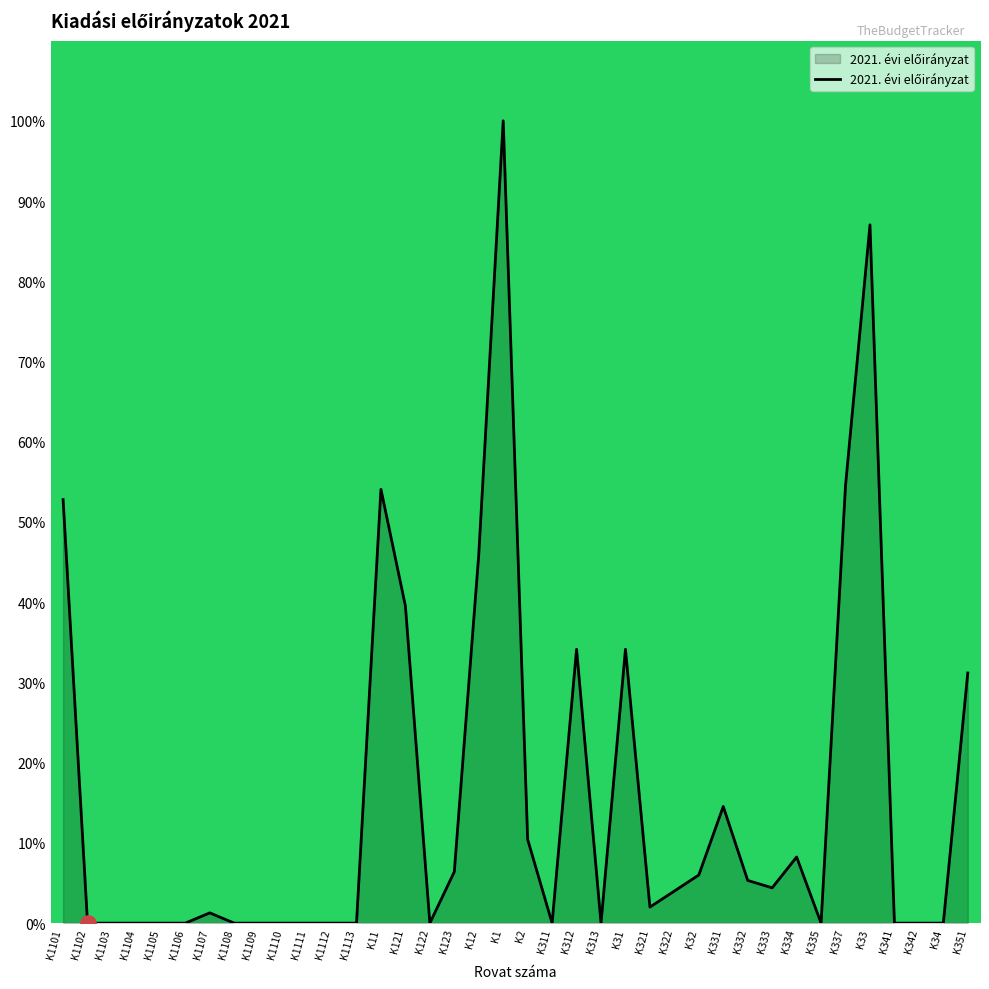

Between K1105 and K12, which is larger?

K12